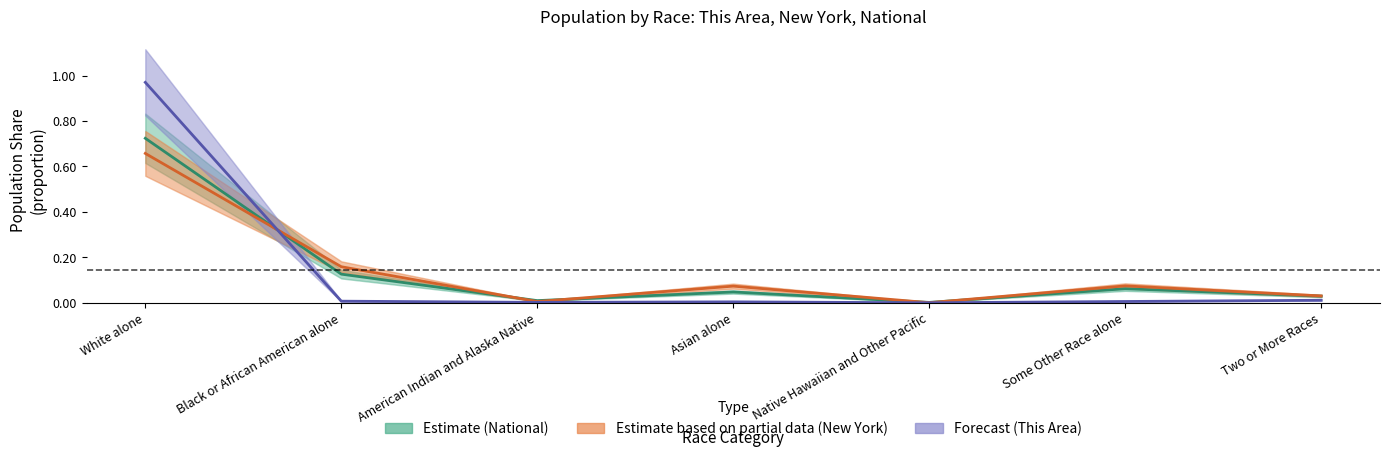

Is it true that This Area (Forecast) equals 0.0 at Some Other Race alone?

True